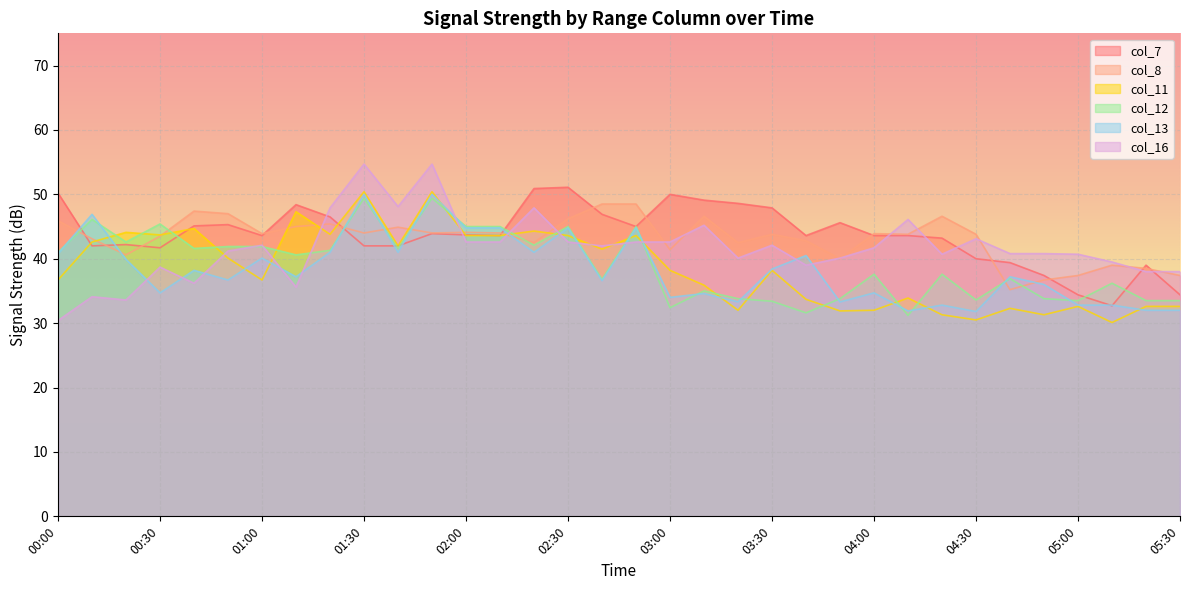

At which label does col_7 first exceed 43?

00:00